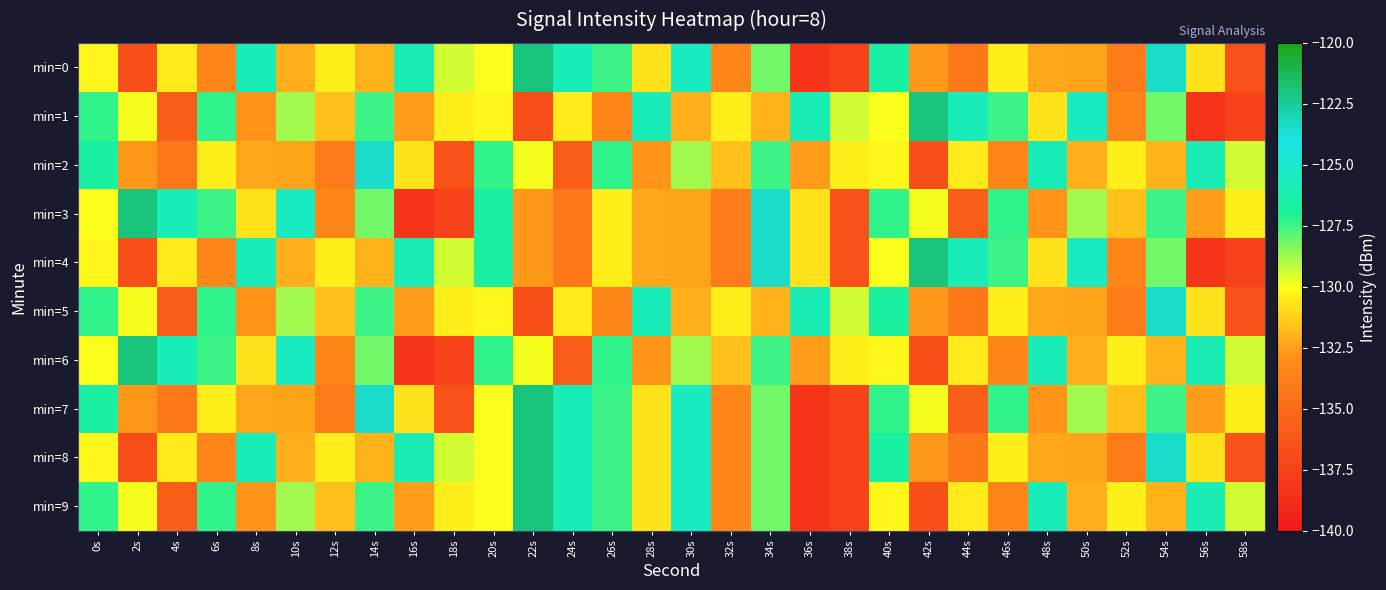

Which has a higher value, 50s or 36s?

50s